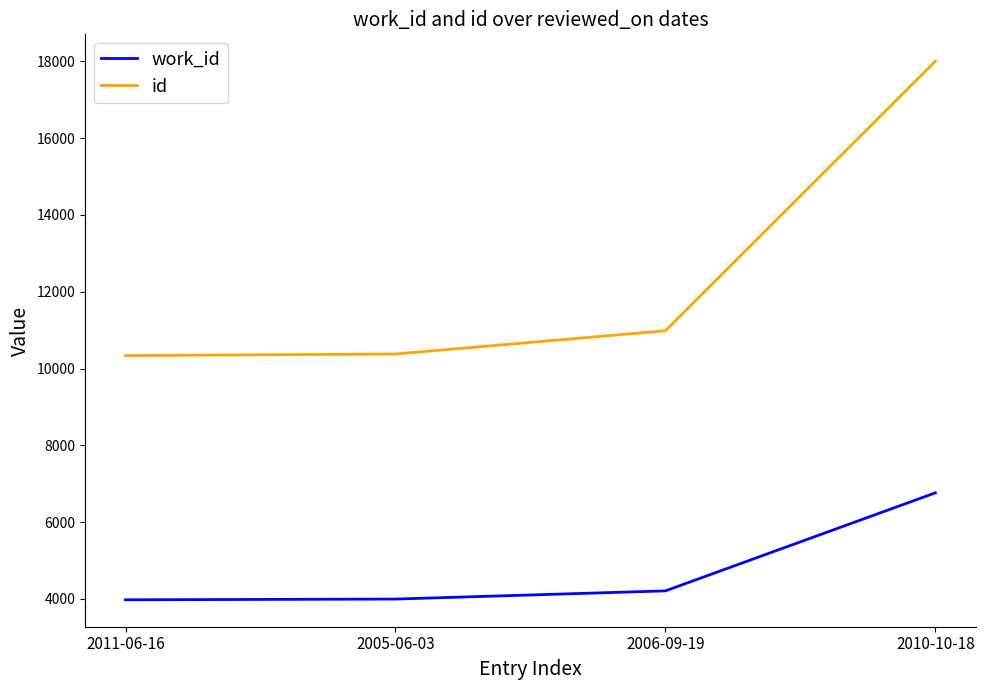

True or false: work_id and id intersect in this chart.

False